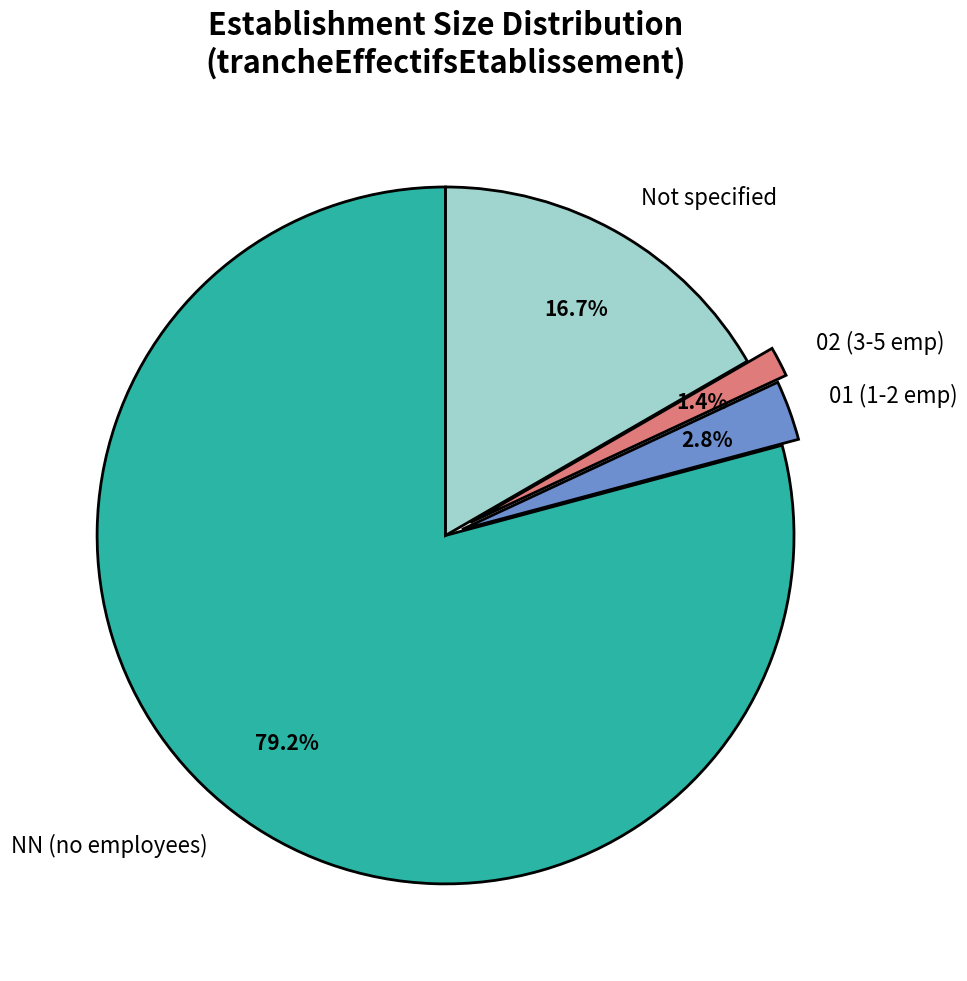

Do 02 (3-5 emp) and NN (no employees) together represent more than half of the pie?

Yes